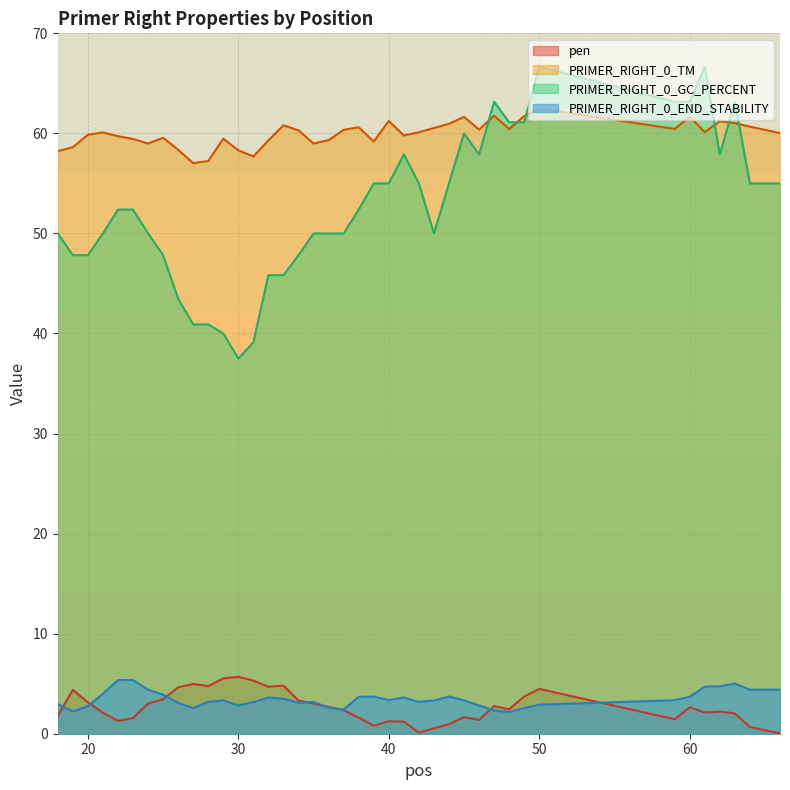

Between 50 and 61, which series saw the biggest shift?

pen